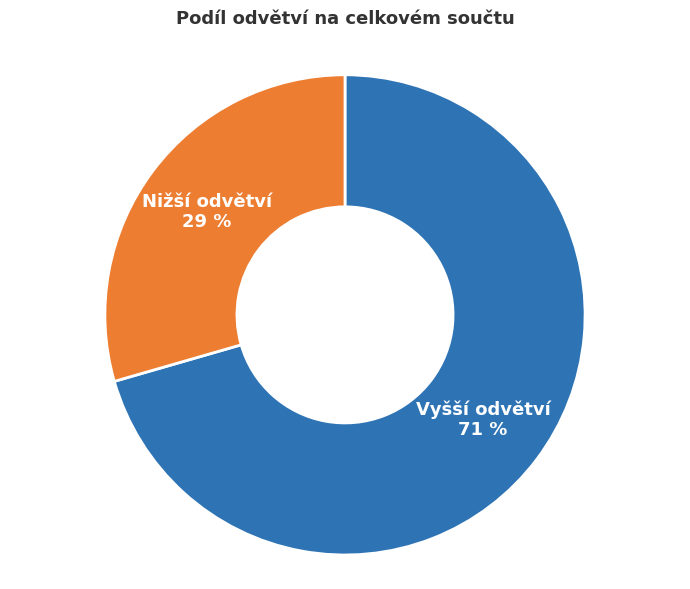

Do Nižší odvětví and Vyšší odvětví together represent more than half of the pie?

Yes